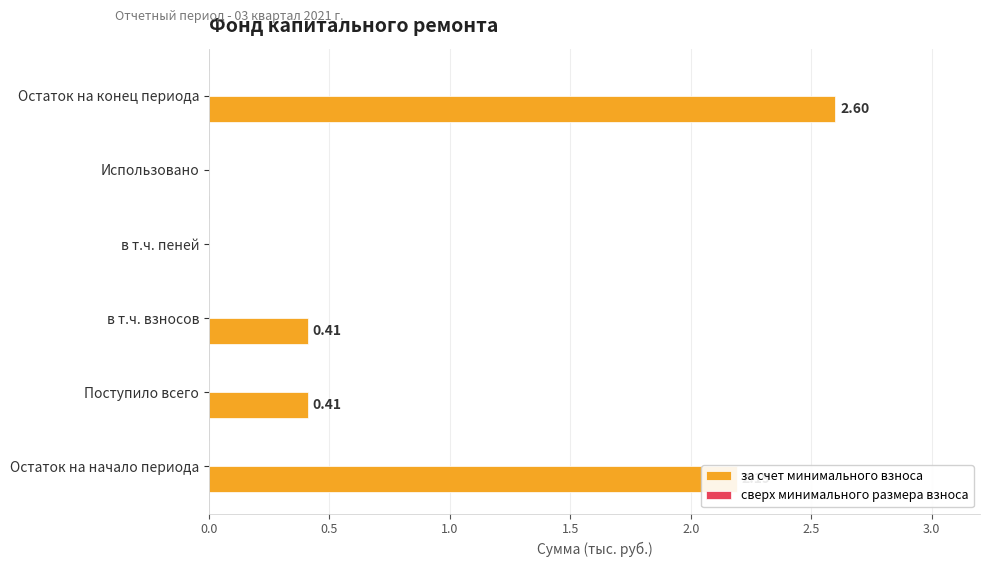

Which has a higher value, в т.ч. пеней or Остаток на начало периода?

Остаток на начало периода